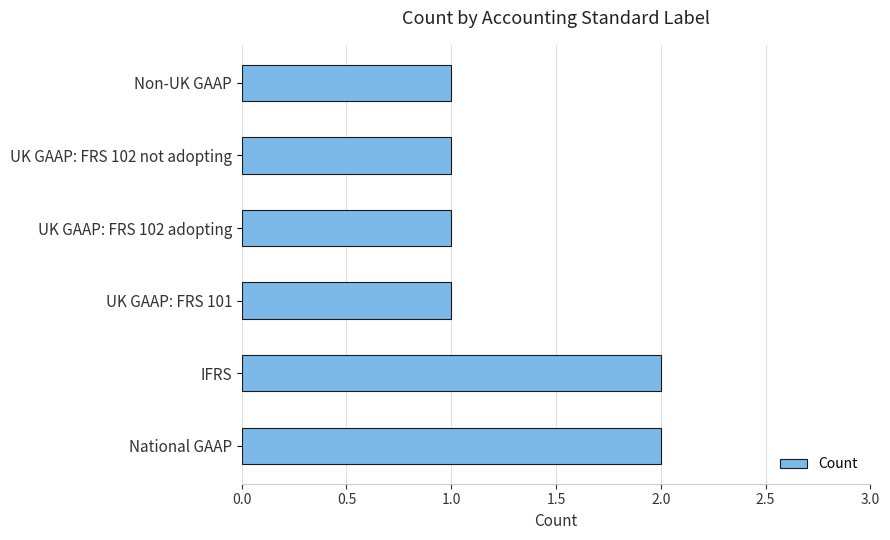

Between IFRS and UK GAAP: FRS 102 adopting, which is larger?

IFRS